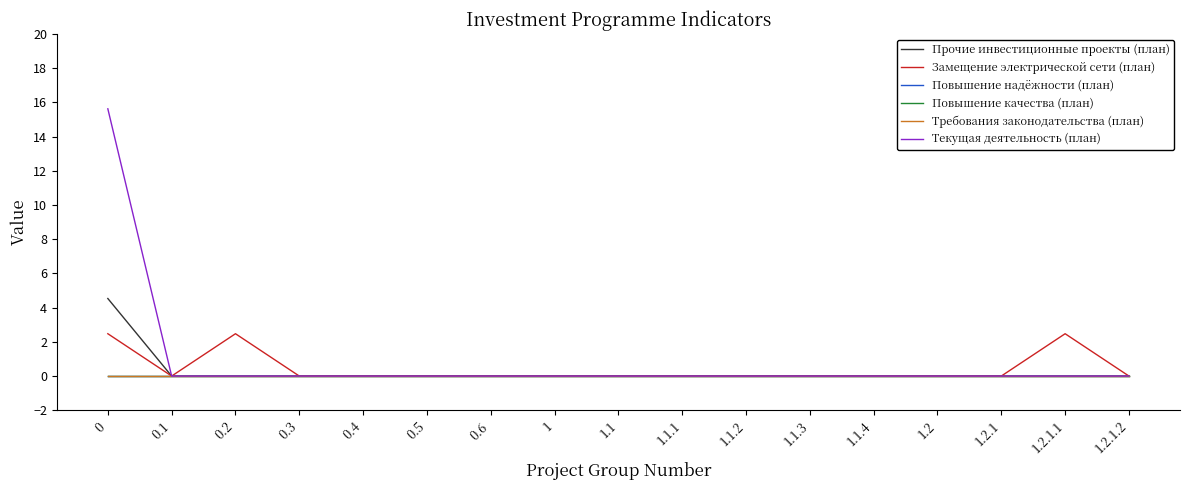

Does the chart display data point markers on the line(s)?

No